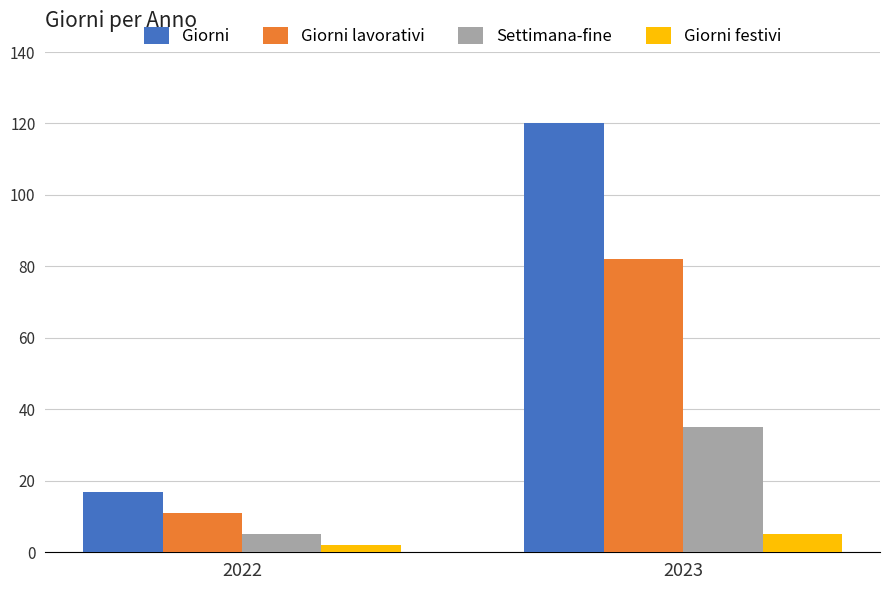

How many values in the Giorni festivi series are below 5?

1